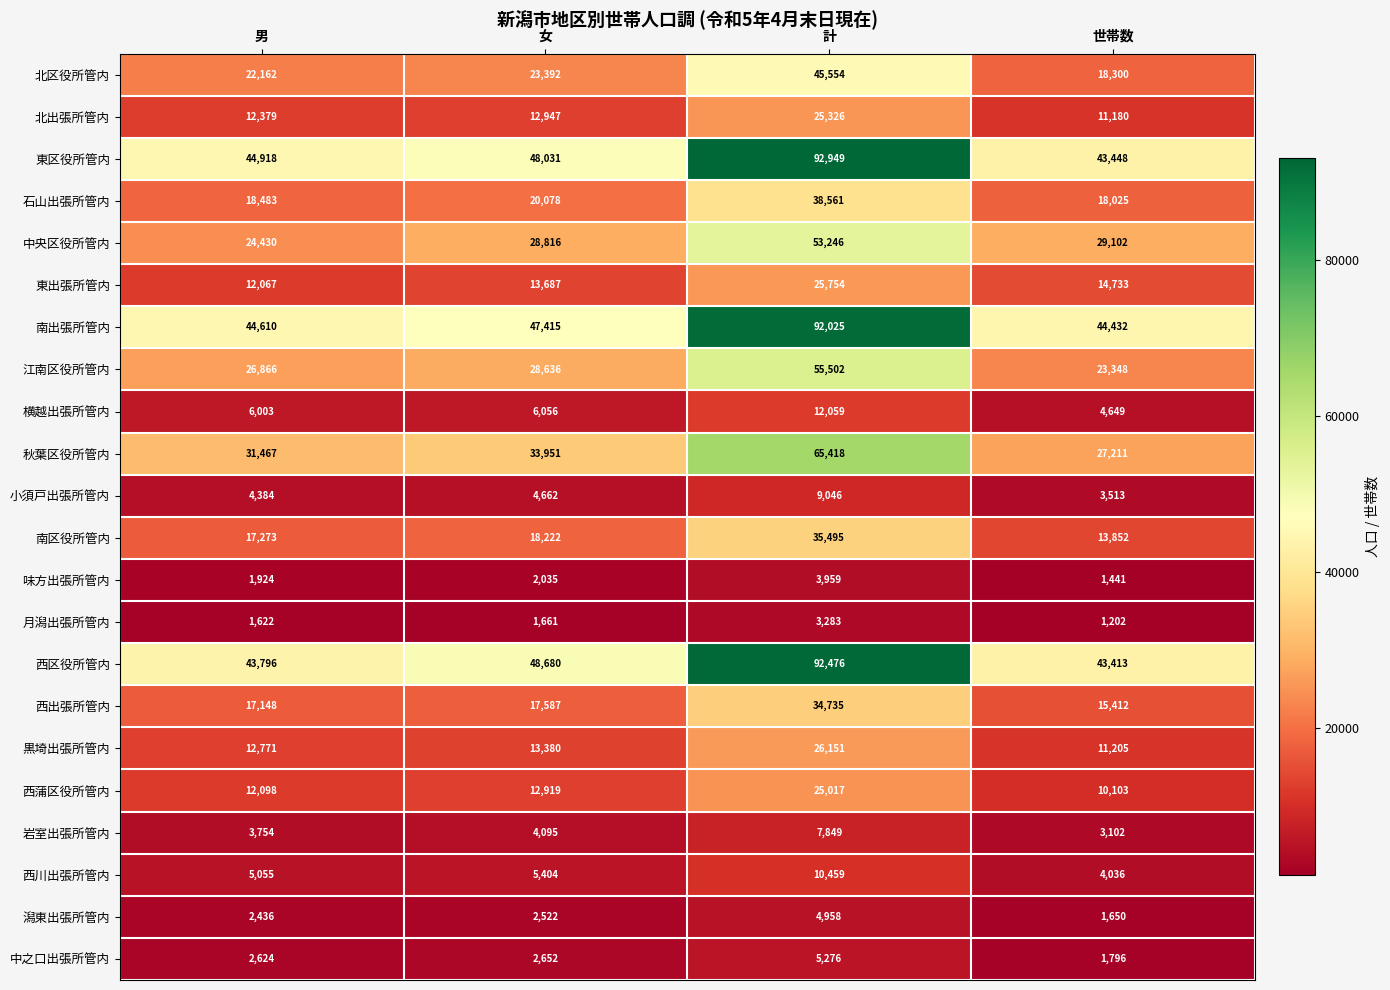

Which series changed the most between 男 and 世帯数?

中央区役所管内